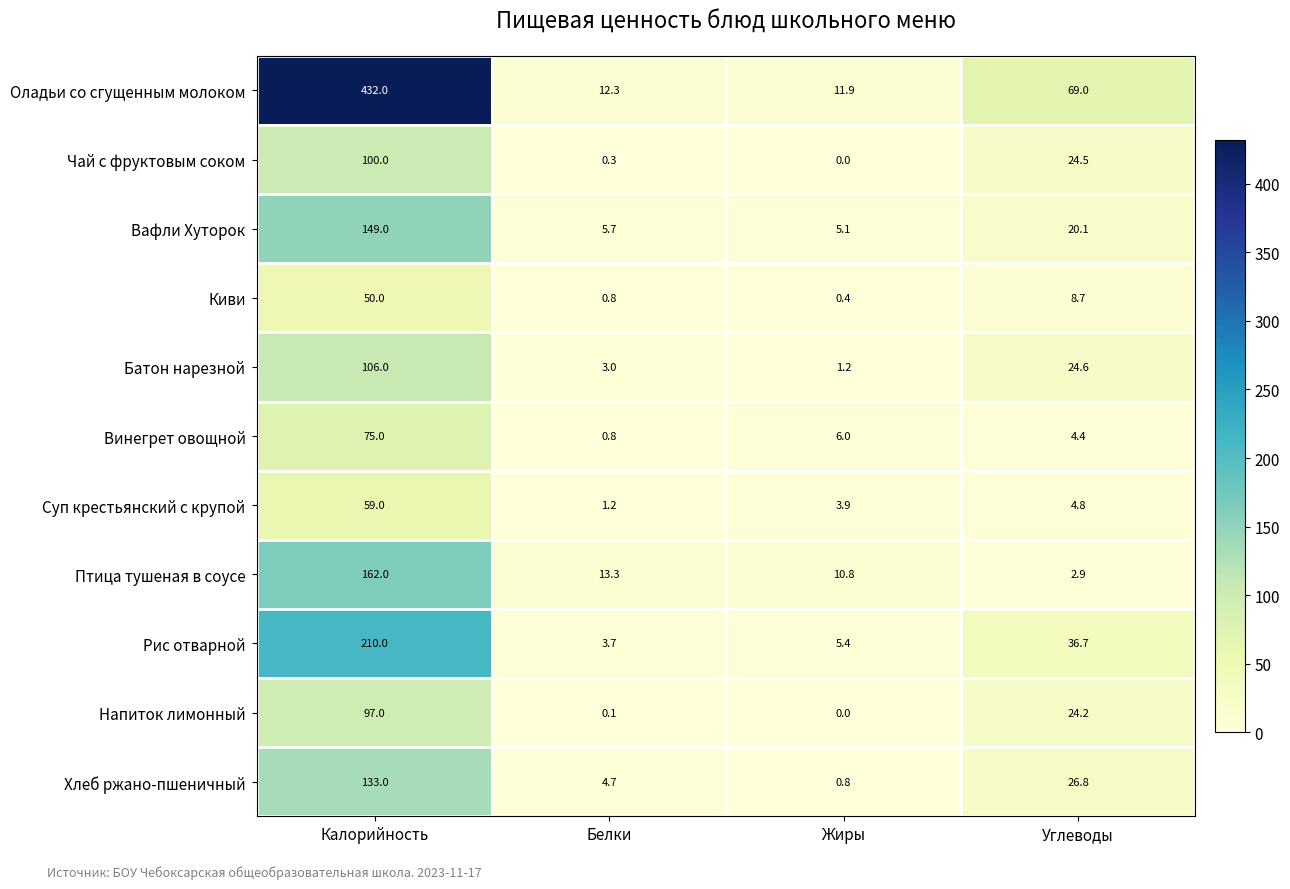

At which label does Напиток лимонный first exceed 24?

Калорийность